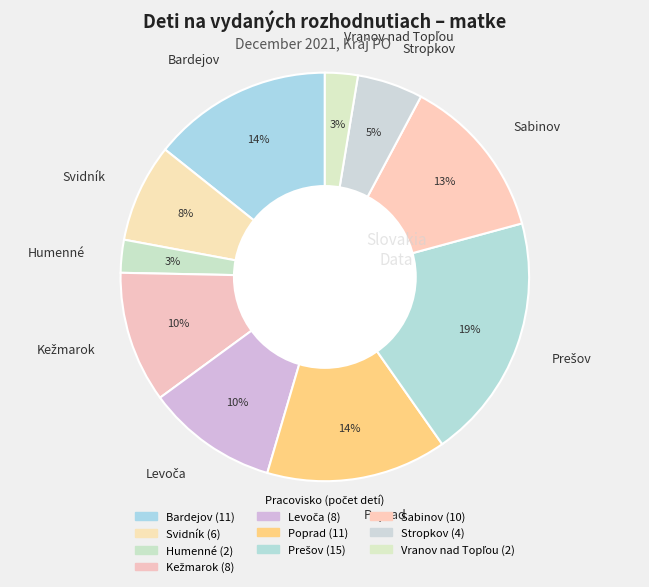

To the nearest percent, what is the combined percentage of Stropkov and Svidník?

13%